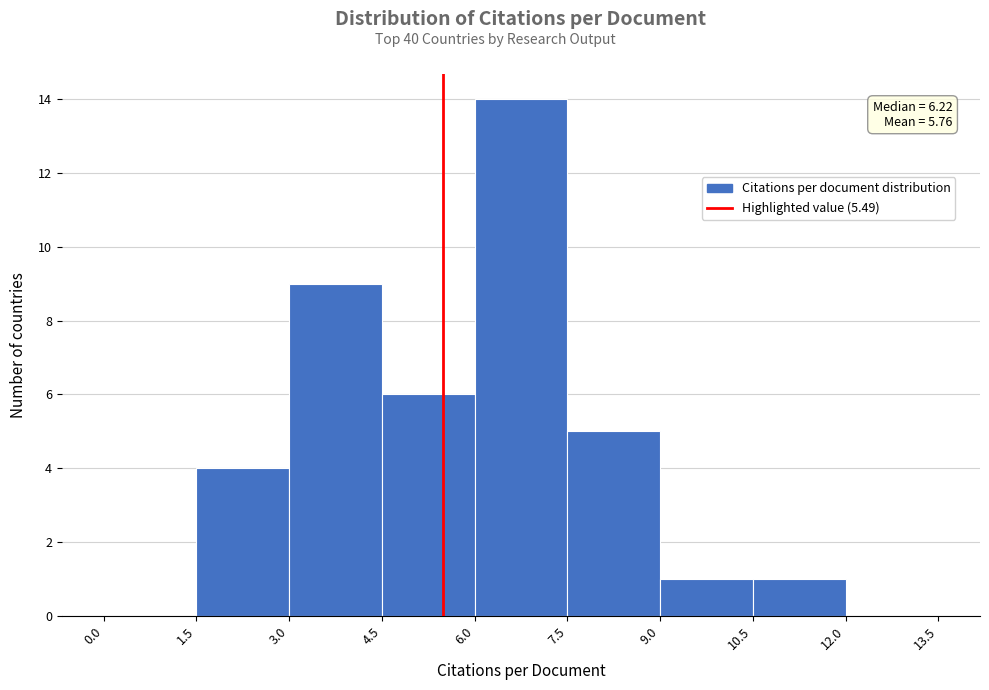

Which range on the x-axis has the tallest bar?

6.0 to 7.5